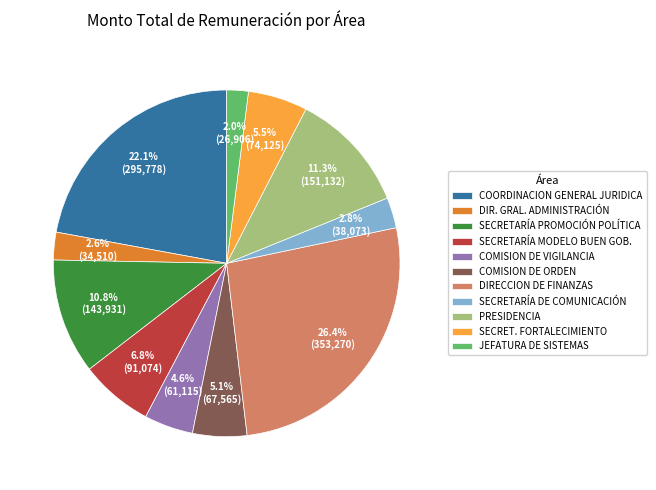

Which has a higher value, JEFATURA DE SISTEMAS or PRESIDENCIA?

PRESIDENCIA